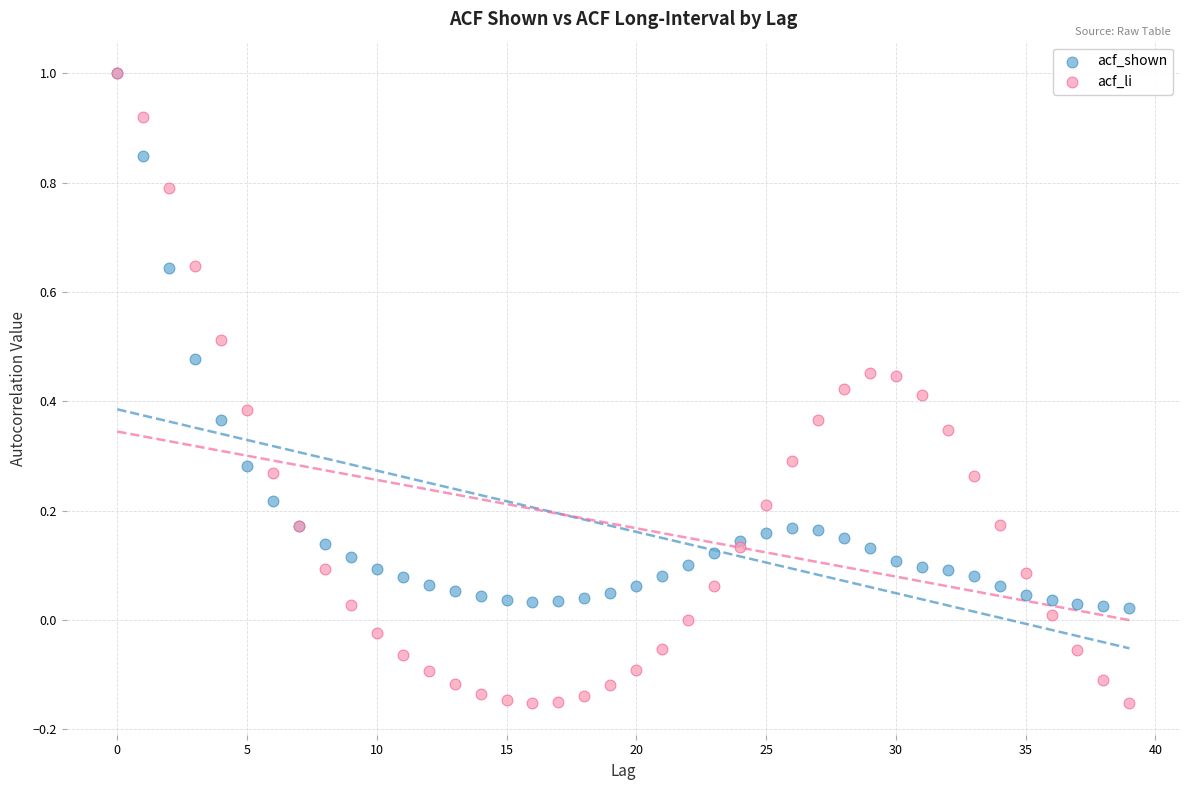

Which series reaches the minimum Y coordinate?

acf_li